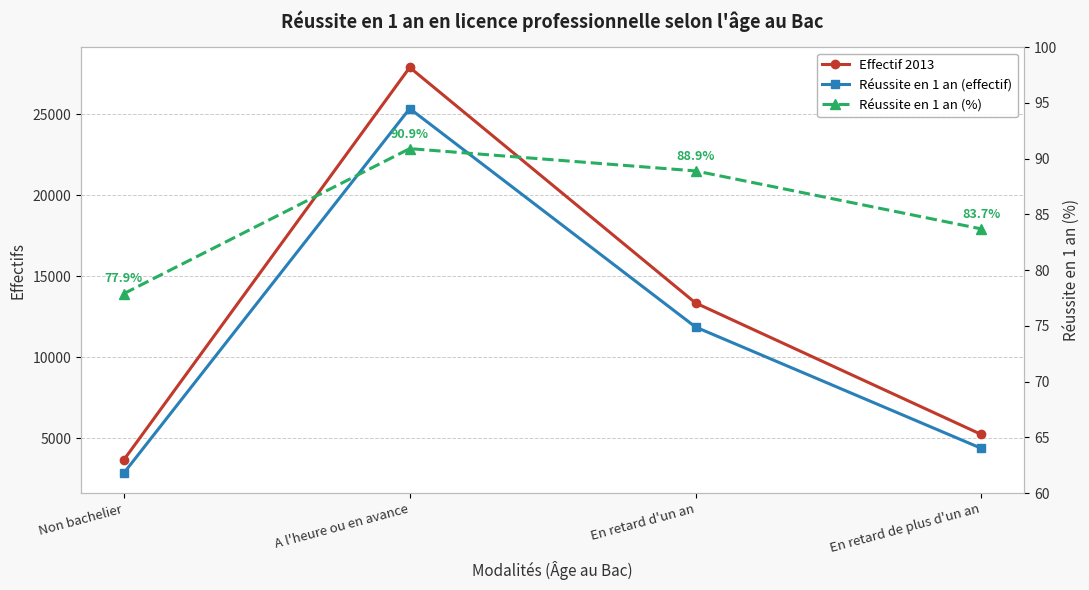

What is the label of the 4th point from the right?

Non bachelier